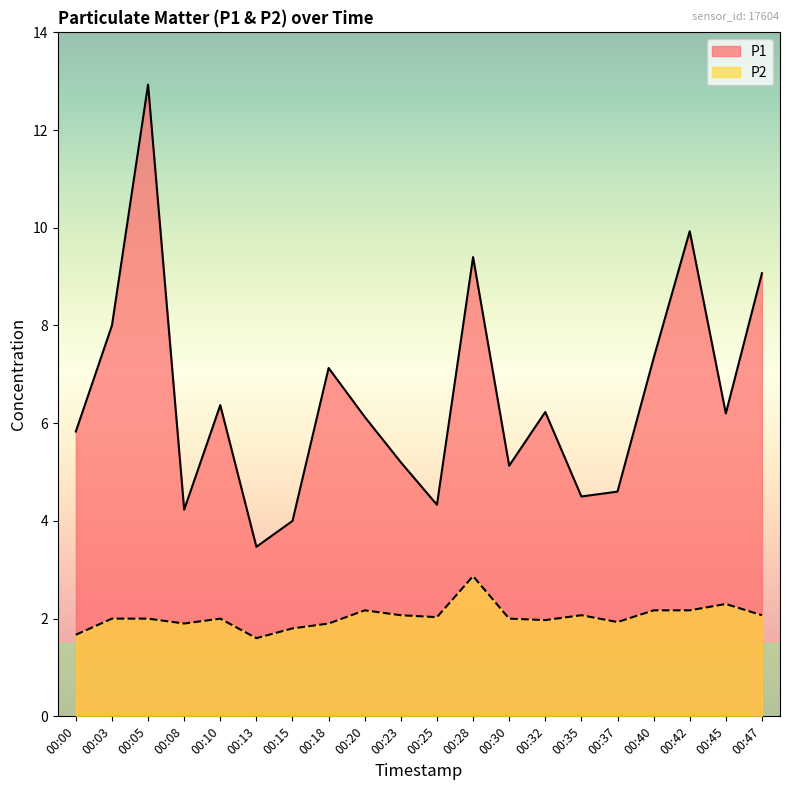

What is the difference between the P1 values at 00:10 and 00:30?

1.2